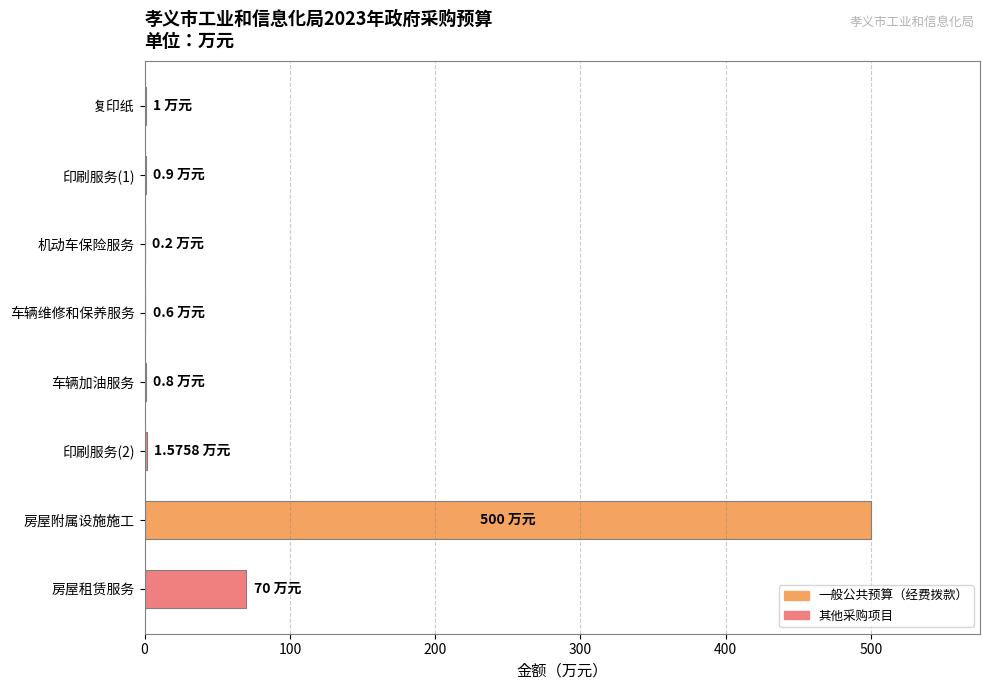

How many categories are shown in the chart?

8